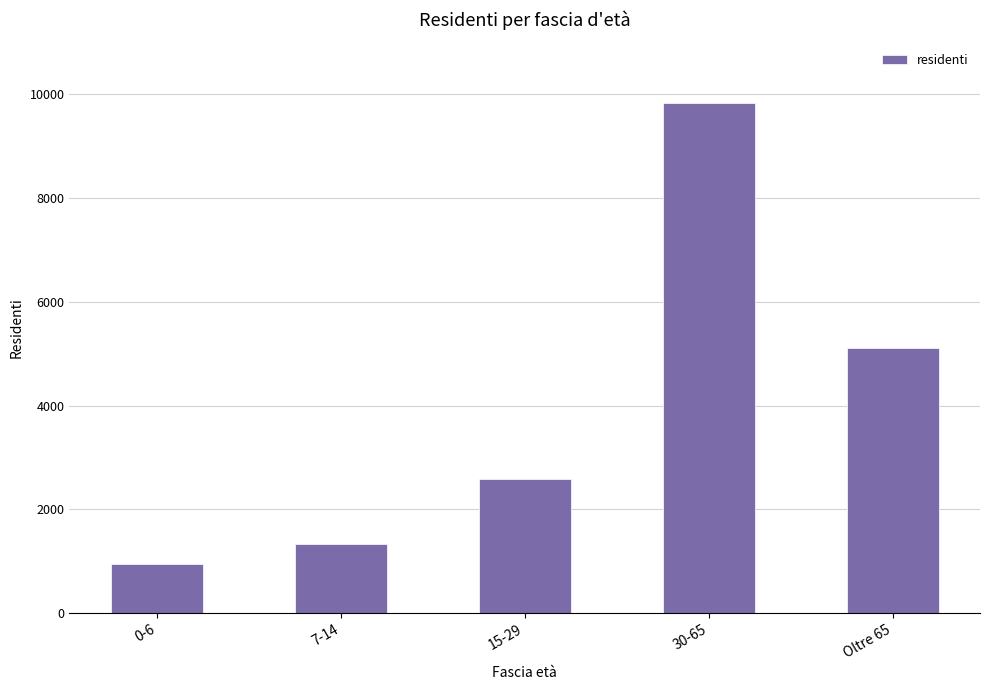

How many values are below 2574?

2